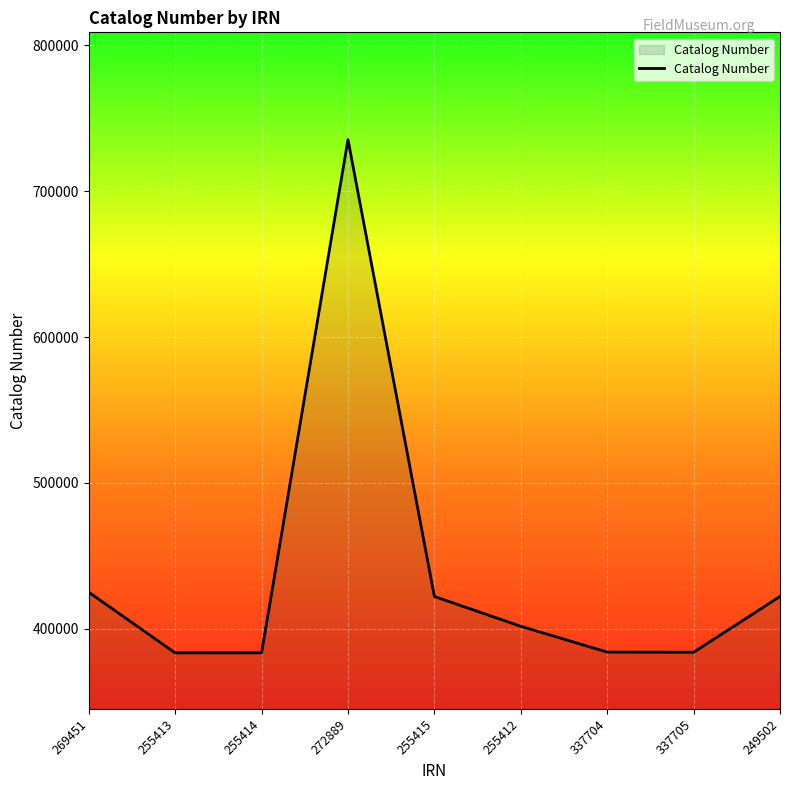

Does the chart have visible grid lines?

Yes